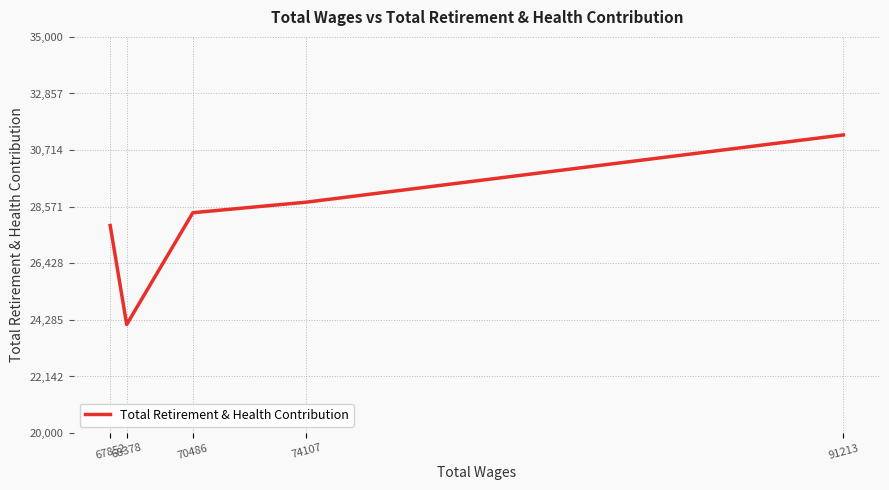

List the labels in order of value, largest first.

91213, 74107, 70486, 67852, 68378